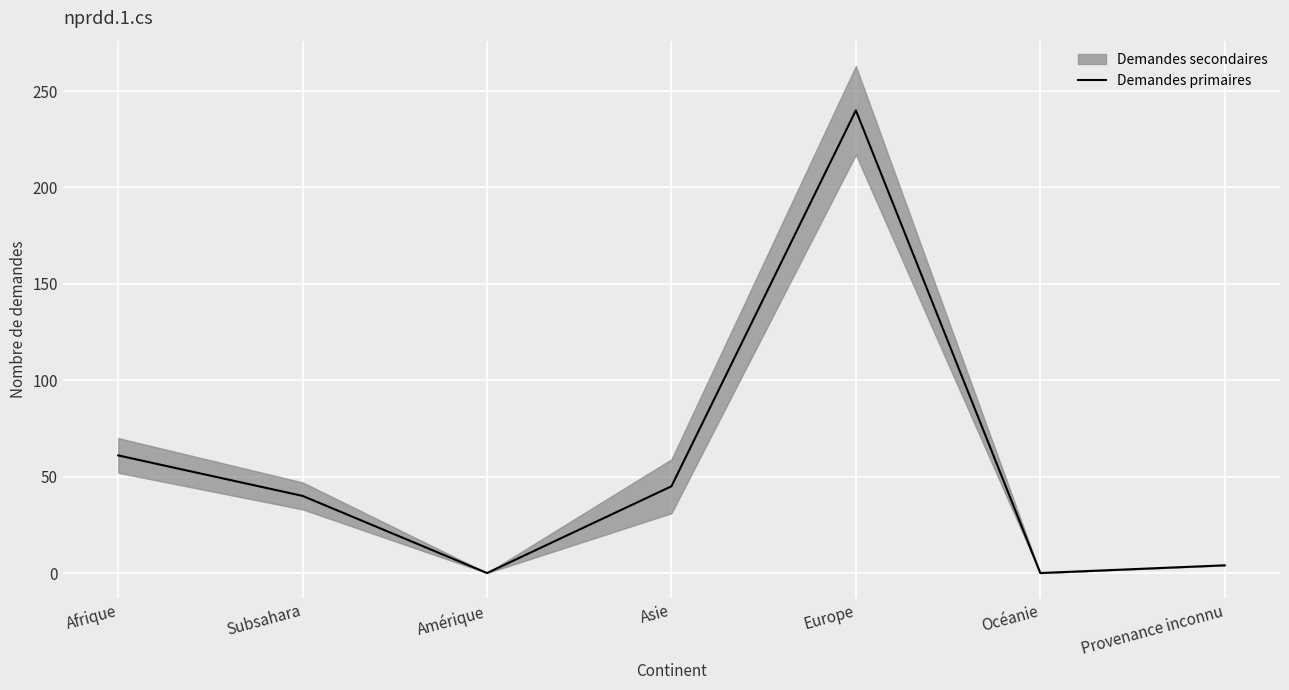

List the labels in order of value, smallest first.

Amérique, Océanie, Provenance inconnu, Subsahara, Asie, Afrique, Europe